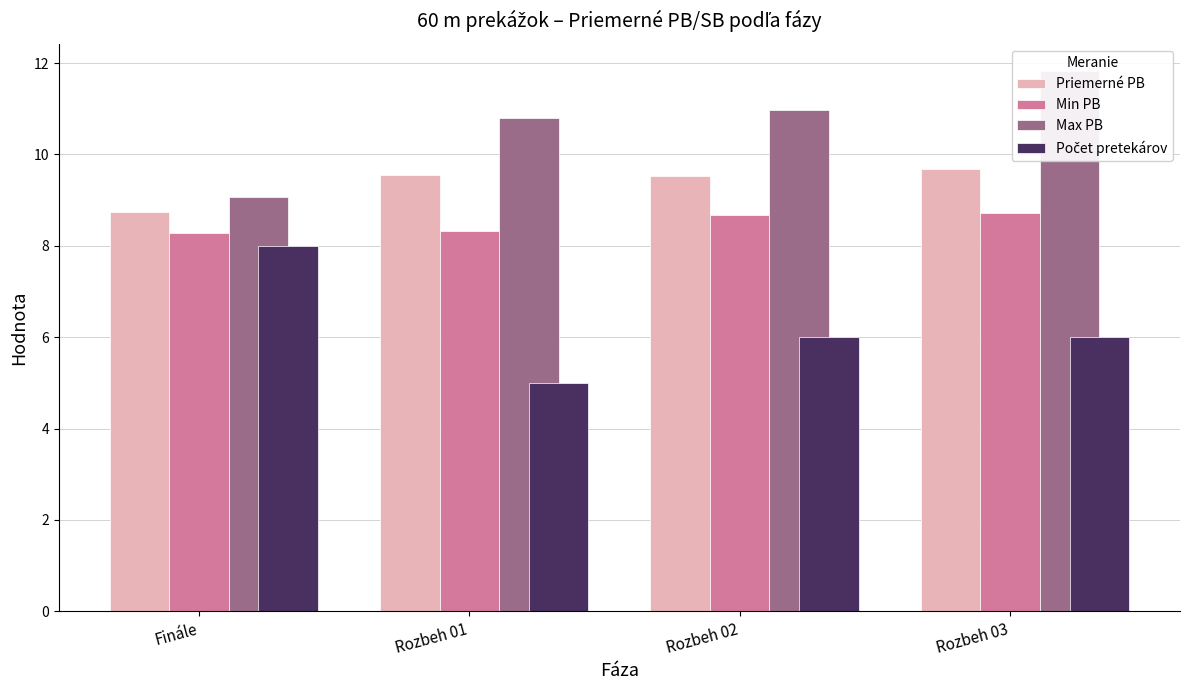

Is the value of Priemerné PB at Rozbeh 03 greater than the value of Počet pretekárov at Rozbeh 01?

Yes